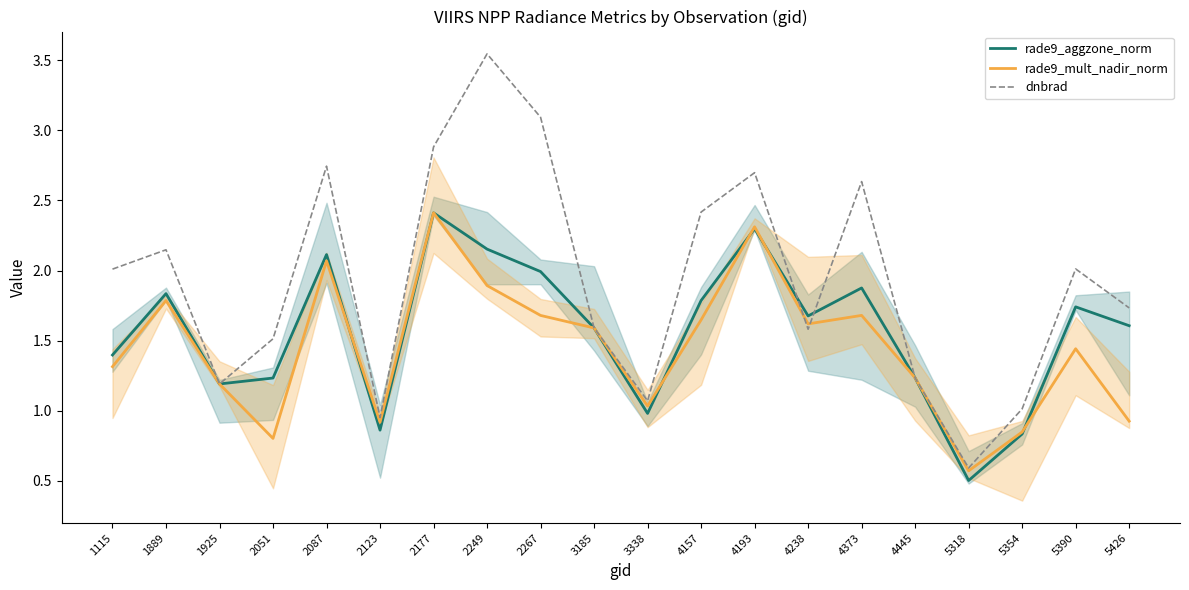

What is the difference between the dnbrad values at 2177 and 5390?

0.9